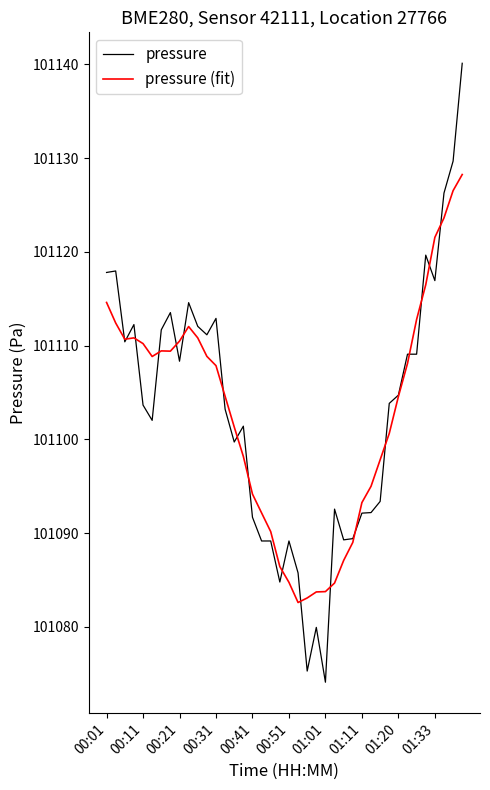

What is the lowest value of the pressure series?

101074.1